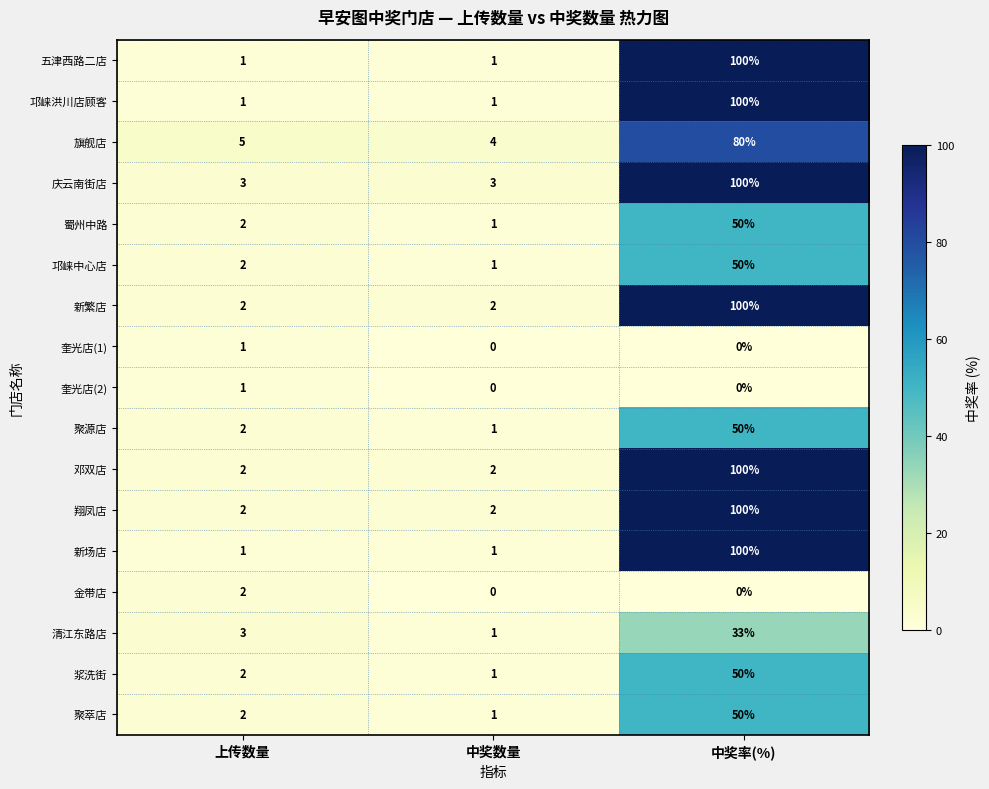

At which category is the sum across all series the highest?

中奖率(%)